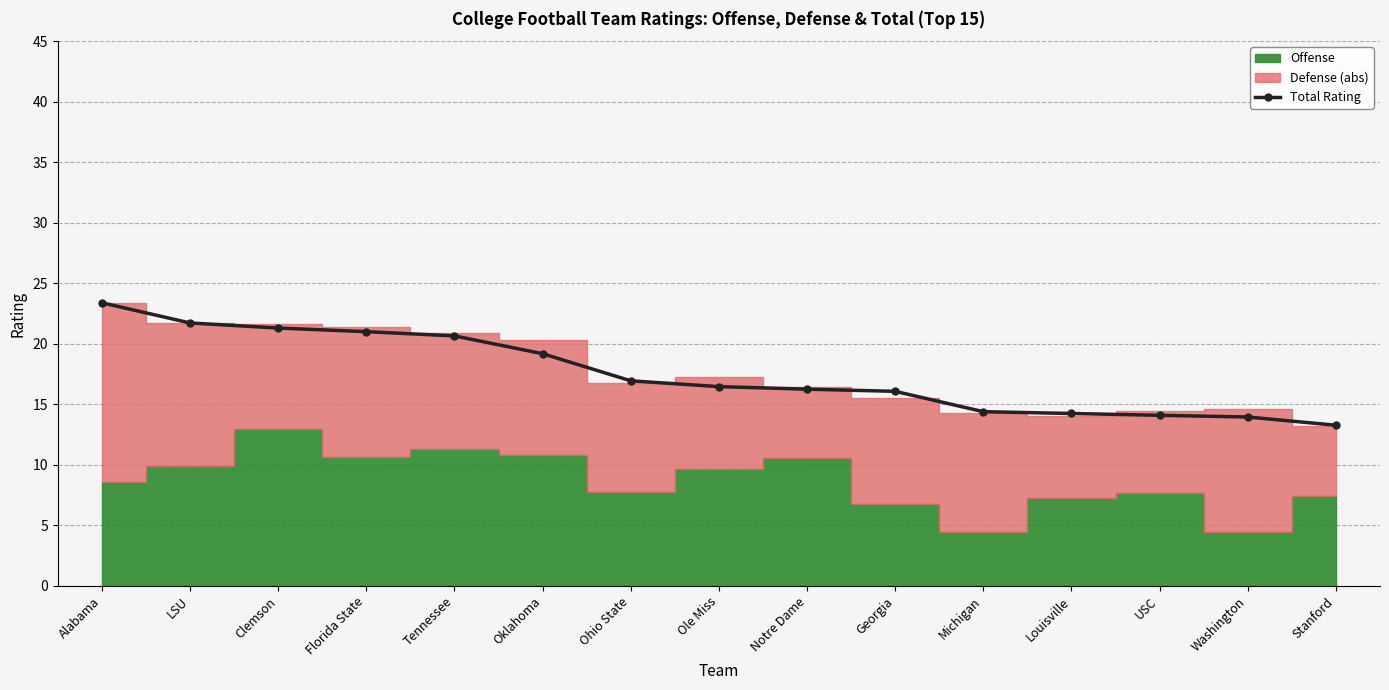

What is the maximum value shown in the chart?

23.4